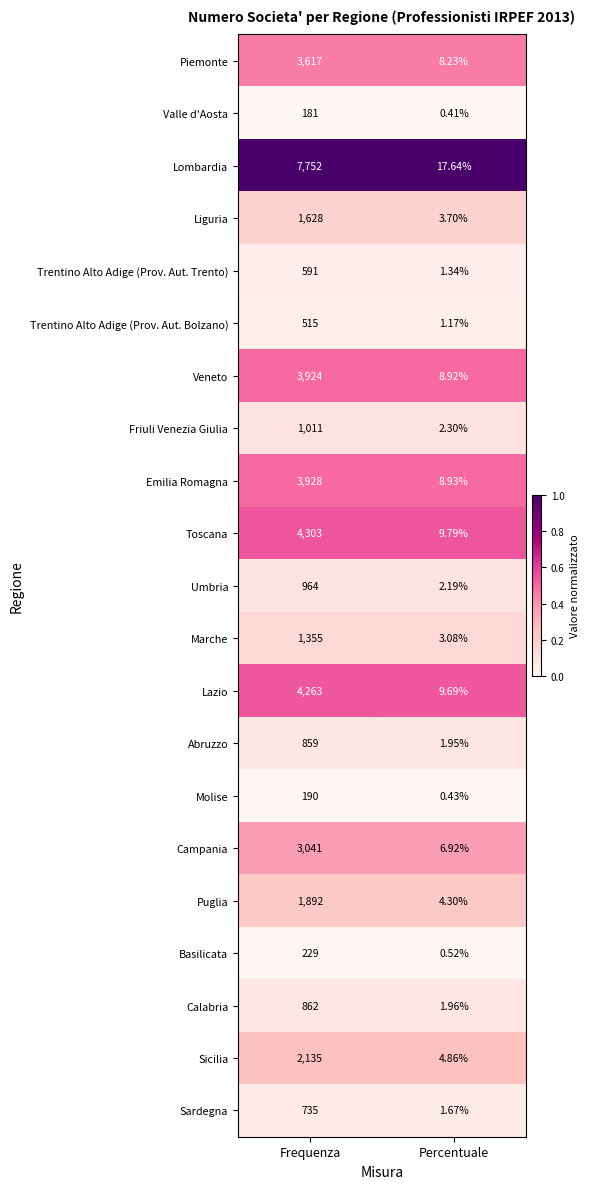

Which series has the widest spread of values?

Lombardia